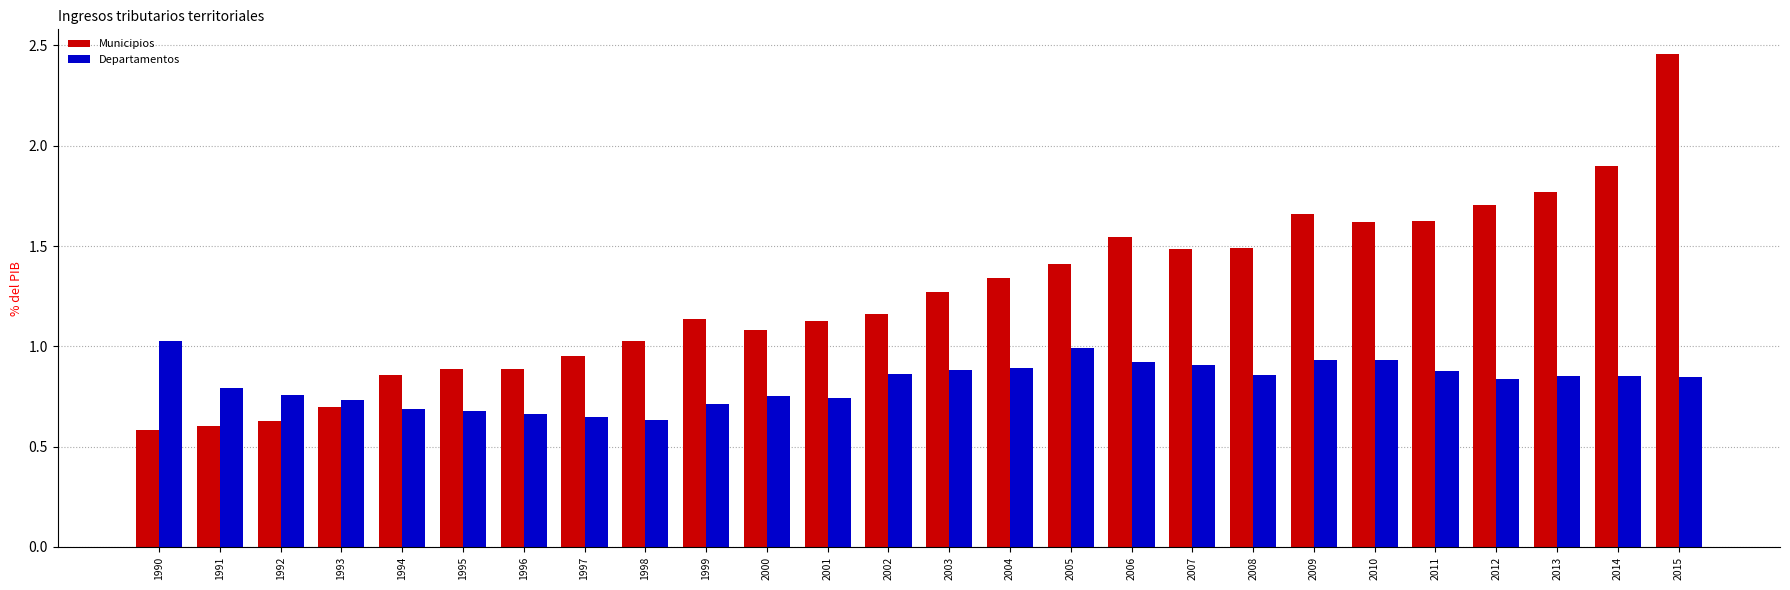

What is the sum of all Departamentos values?

21.3